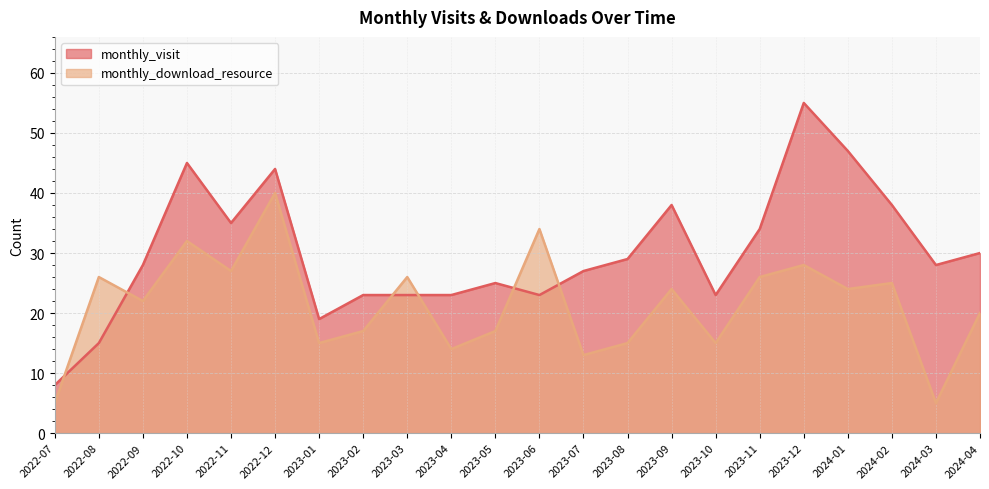

What is the average value of the monthly_visit series?

30